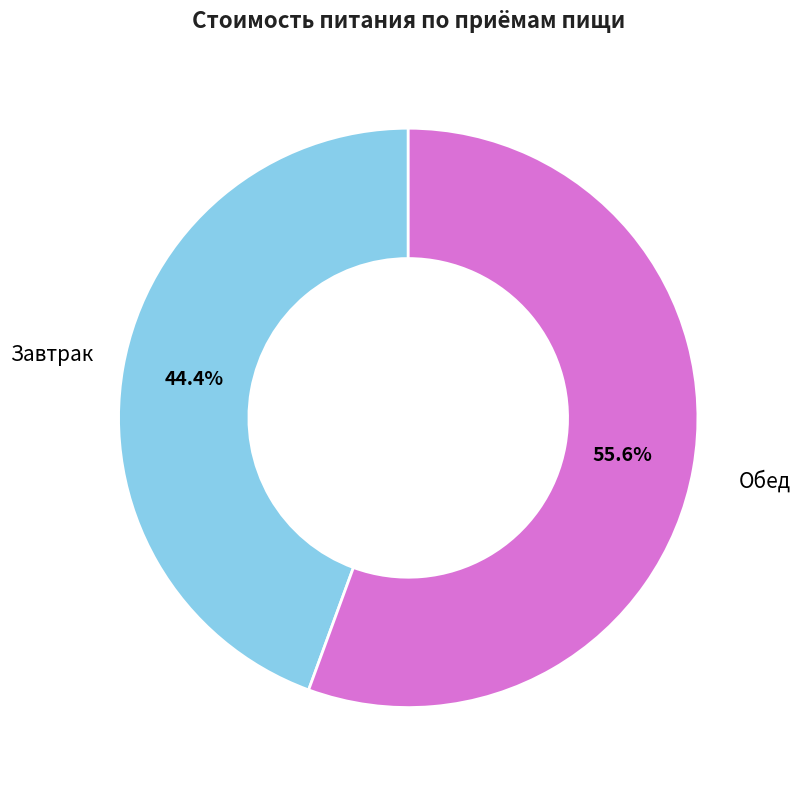

What percentage is the Обед slice, to the nearest percent?

56%